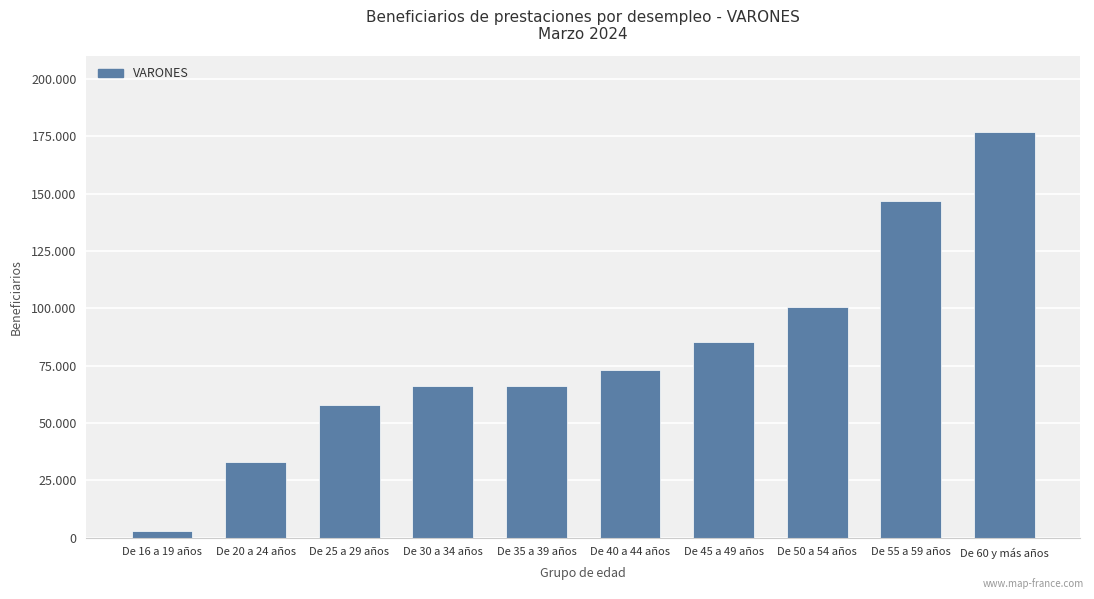

Reading right to left, transcribe all the data shown in this chart.

176871	146900	100509	85253	73073	65938	65975	57804	32998	2665